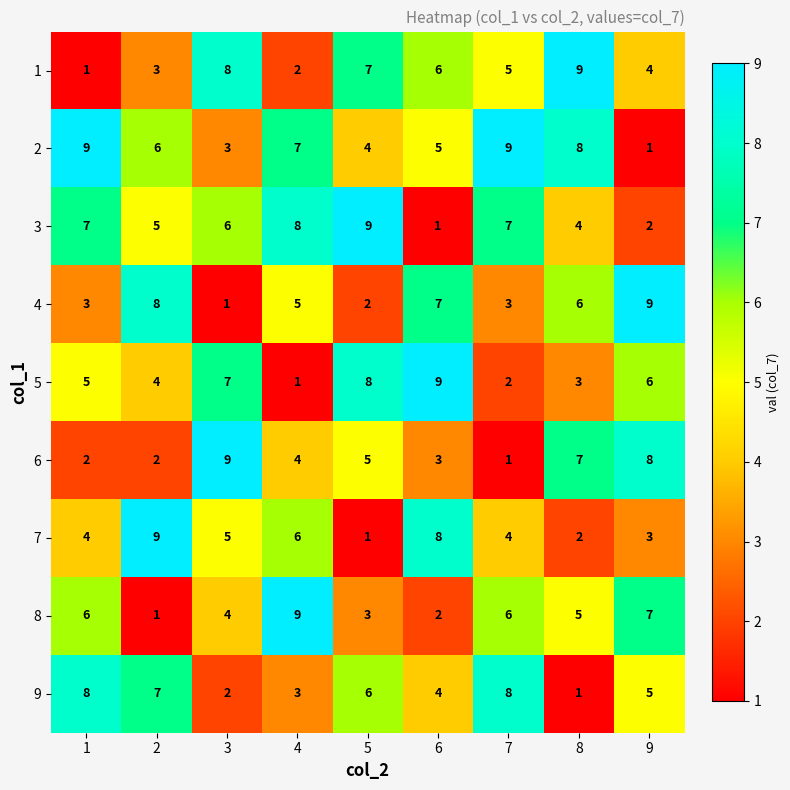

How many 3 values are between 4 and 7?

5